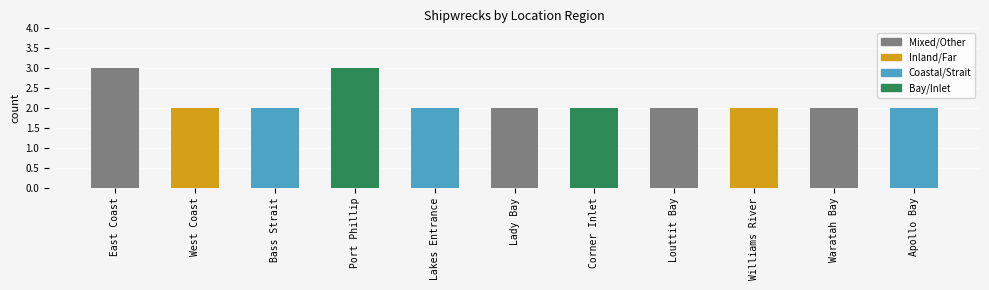

Is it true that the value at Apollo Bay is 3?

False